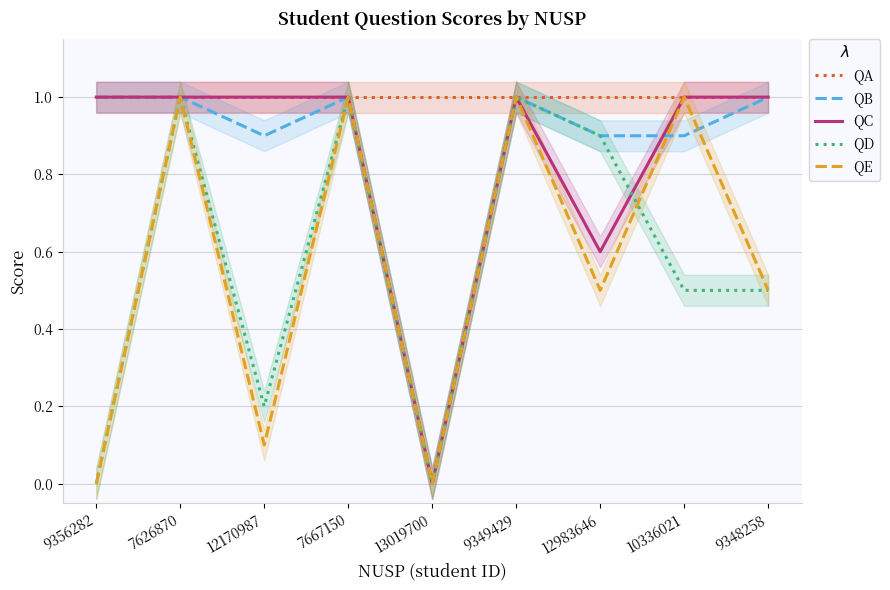

True or false: QC and QA cross at least once.

False